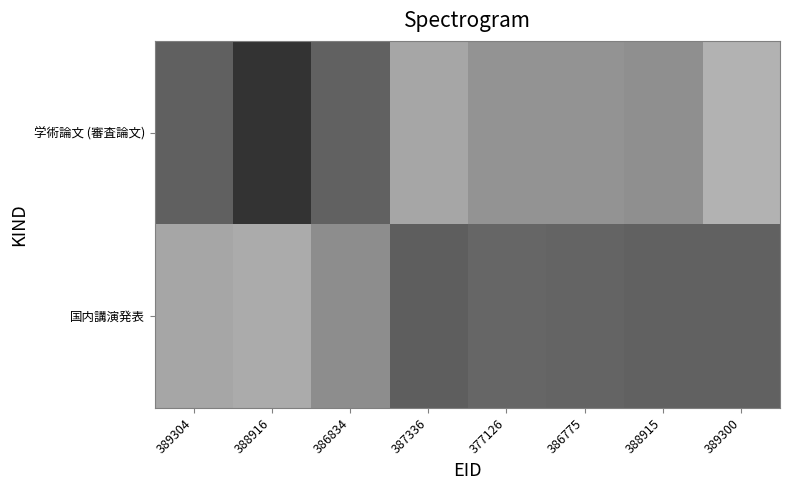

Rank the series by their average value, from highest to lowest.

学術論文 (審査論文), 国内講演発表